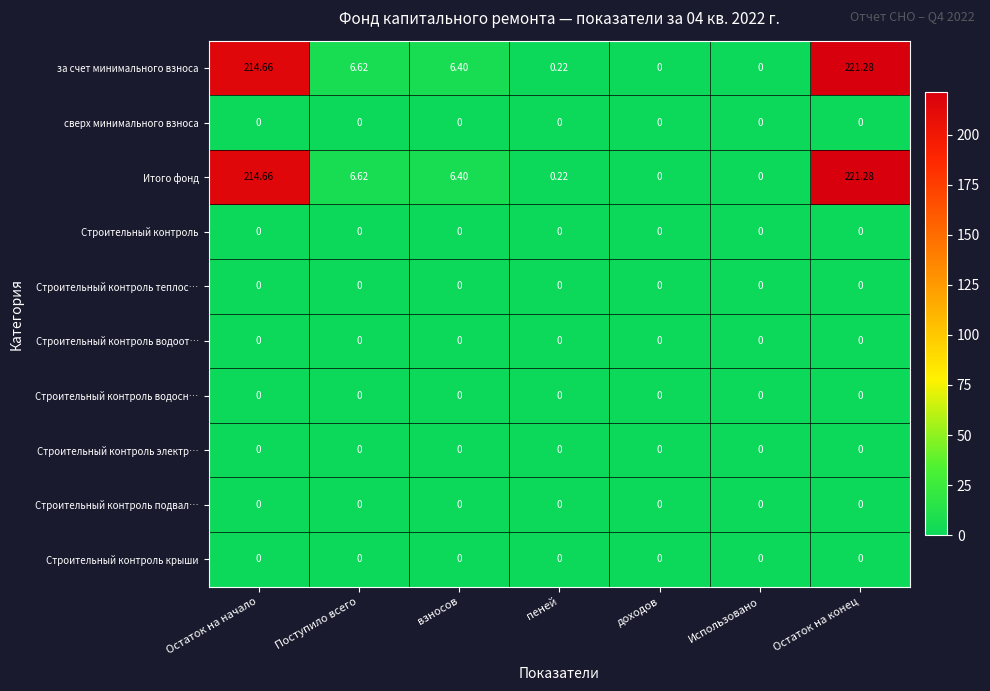

Where does the Итого фонд series first go above 6?

Остаток на начало